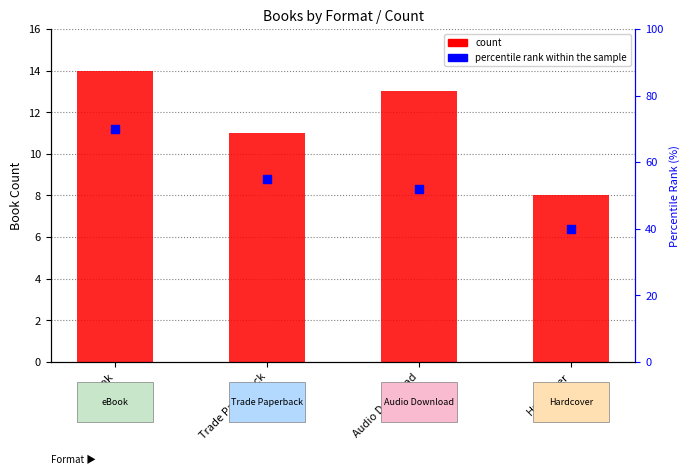

Which series has the largest total across all categories?

percentile rank within the sample